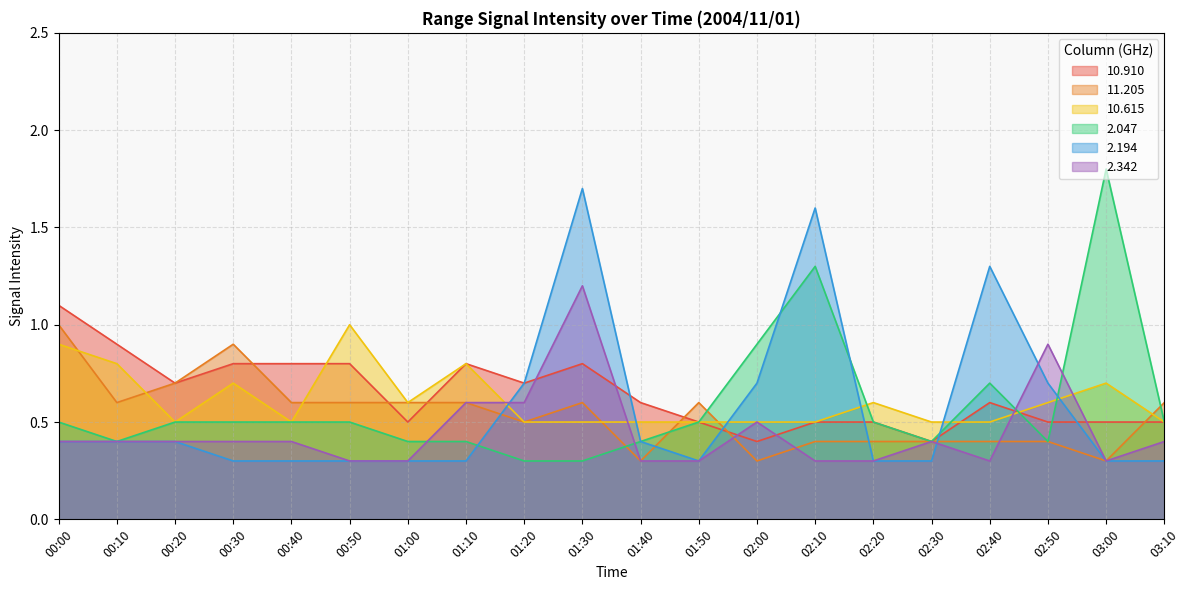

What is the sum of all 2.342 values?

9.0